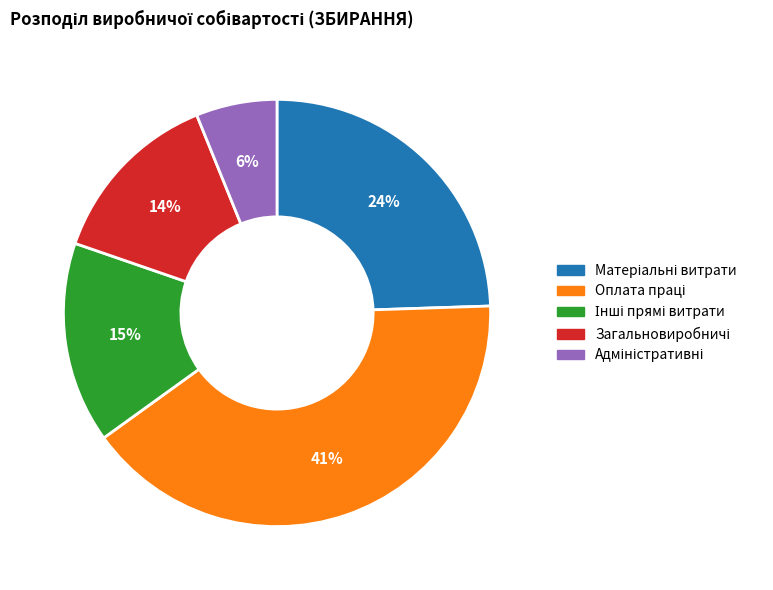

To the nearest percent, what is the average slice percentage?

20%